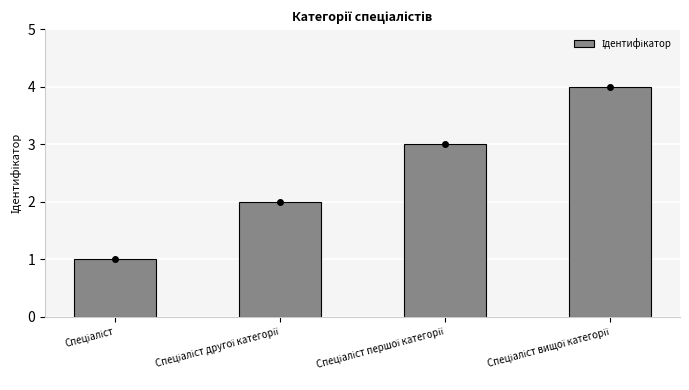

What is the difference between the maximum and minimum values?

3